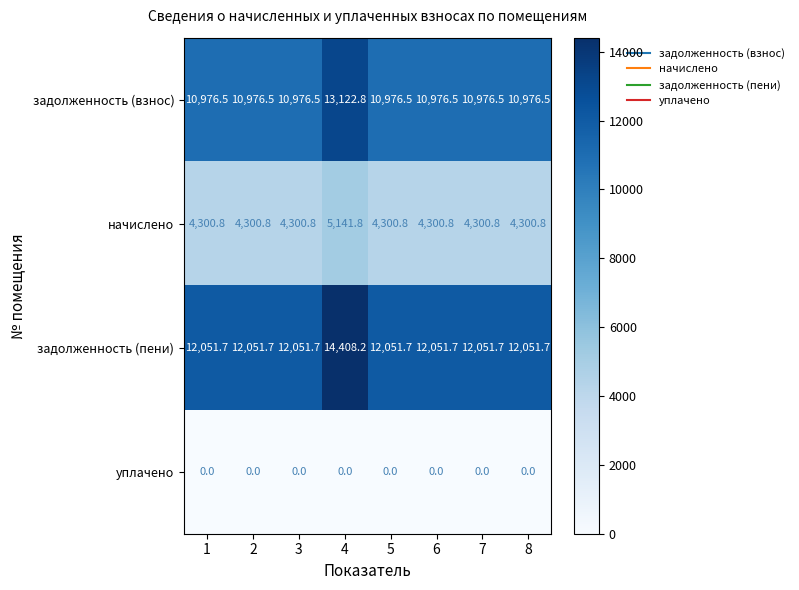

Which series changed the most between 4 and 5?

задолженность (пени)